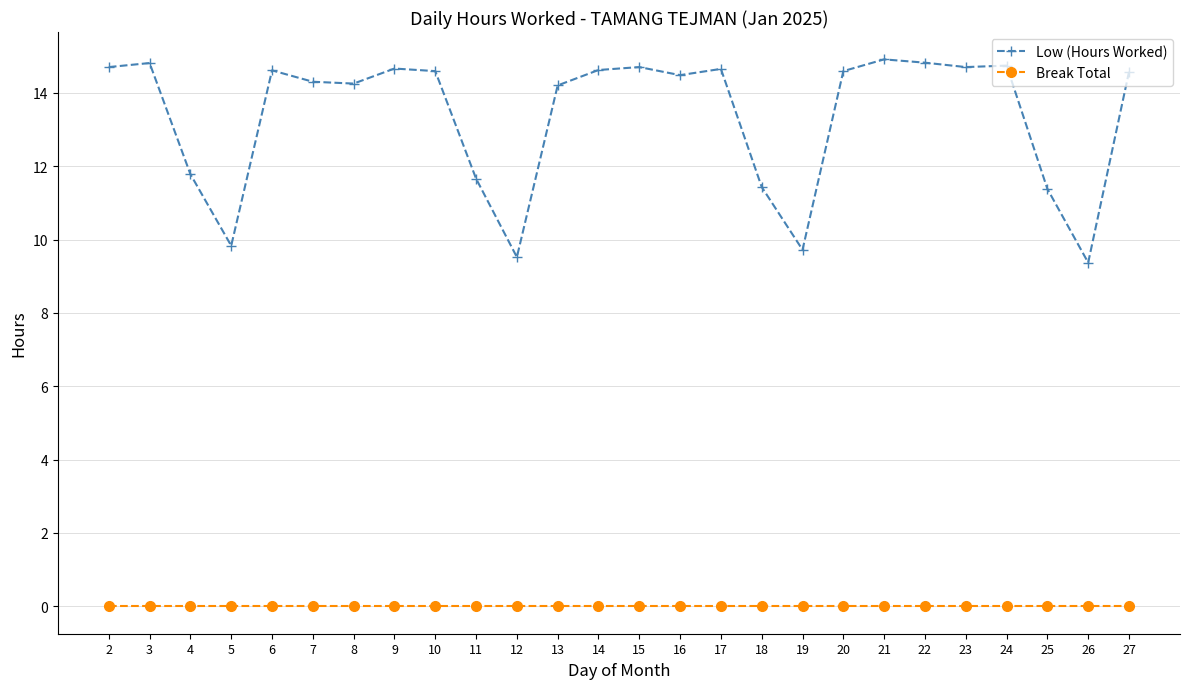

What is the total value across all series at 20?

14.6